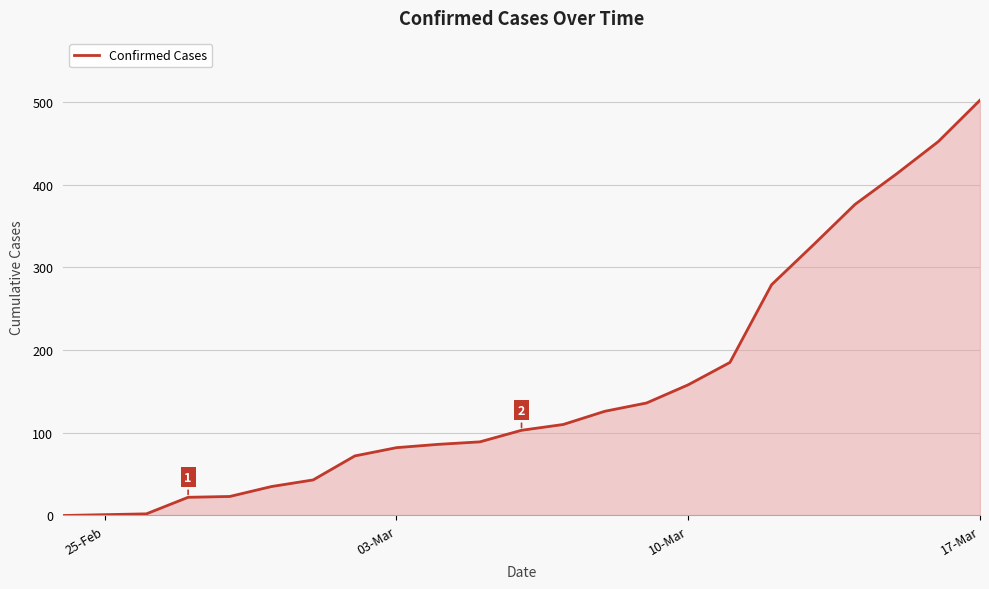

What is the difference between the maximum and minimum values?

502